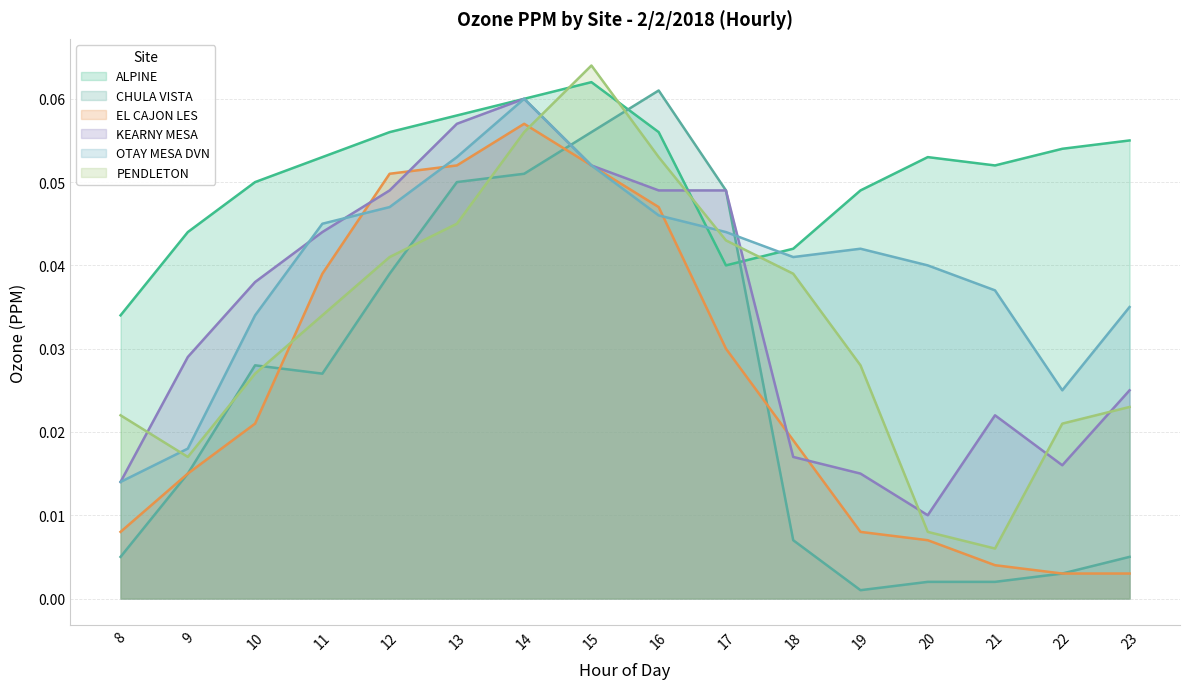

True or false: OTAY MESA DVN (line) and EL CAJON LES (line) cross at least once.

True